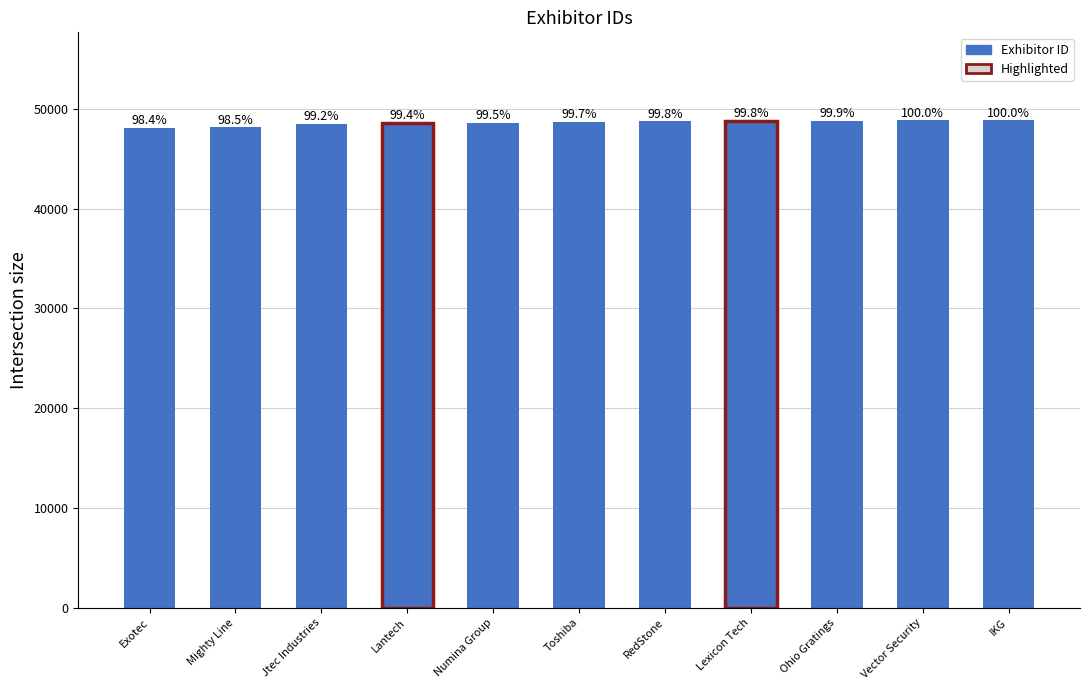

Does the chart contain any negative values?

No